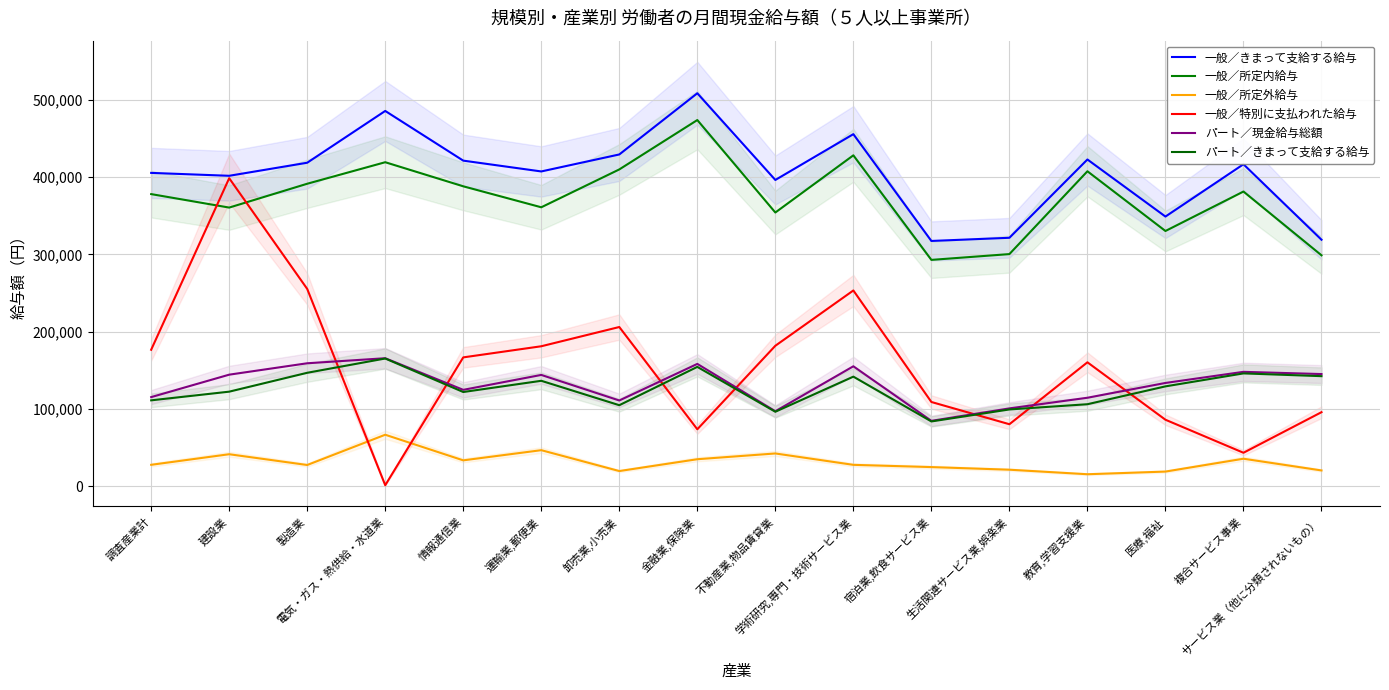

At which label is パート／現金給与総額 closest to 124933?

情報通信業